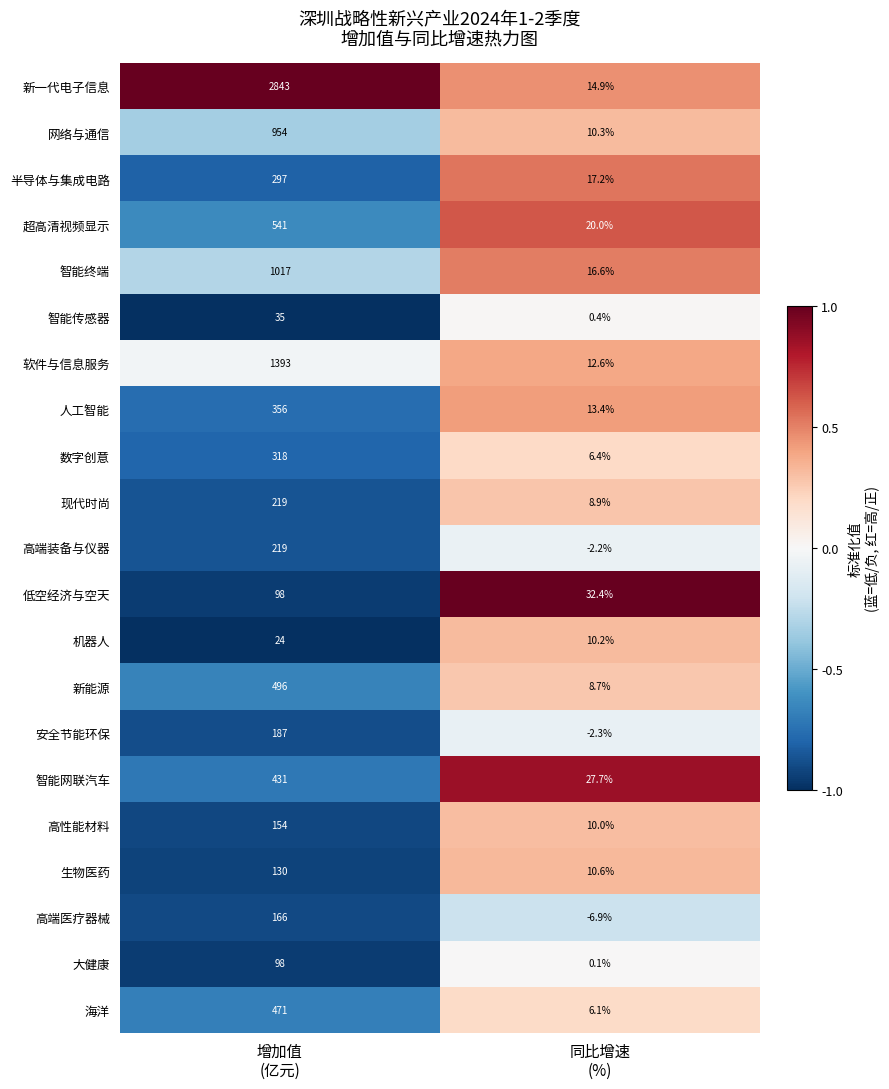

What is the total value across all series at 增加值
(亿元)?

10447.0